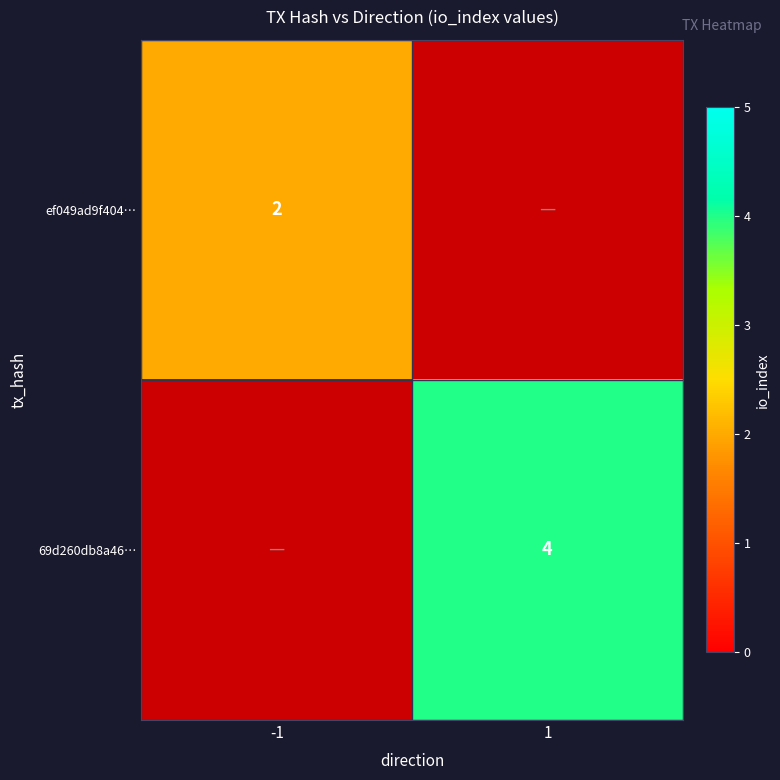

The 69d260db8a46… series shows 4 at 1. True or false?

True